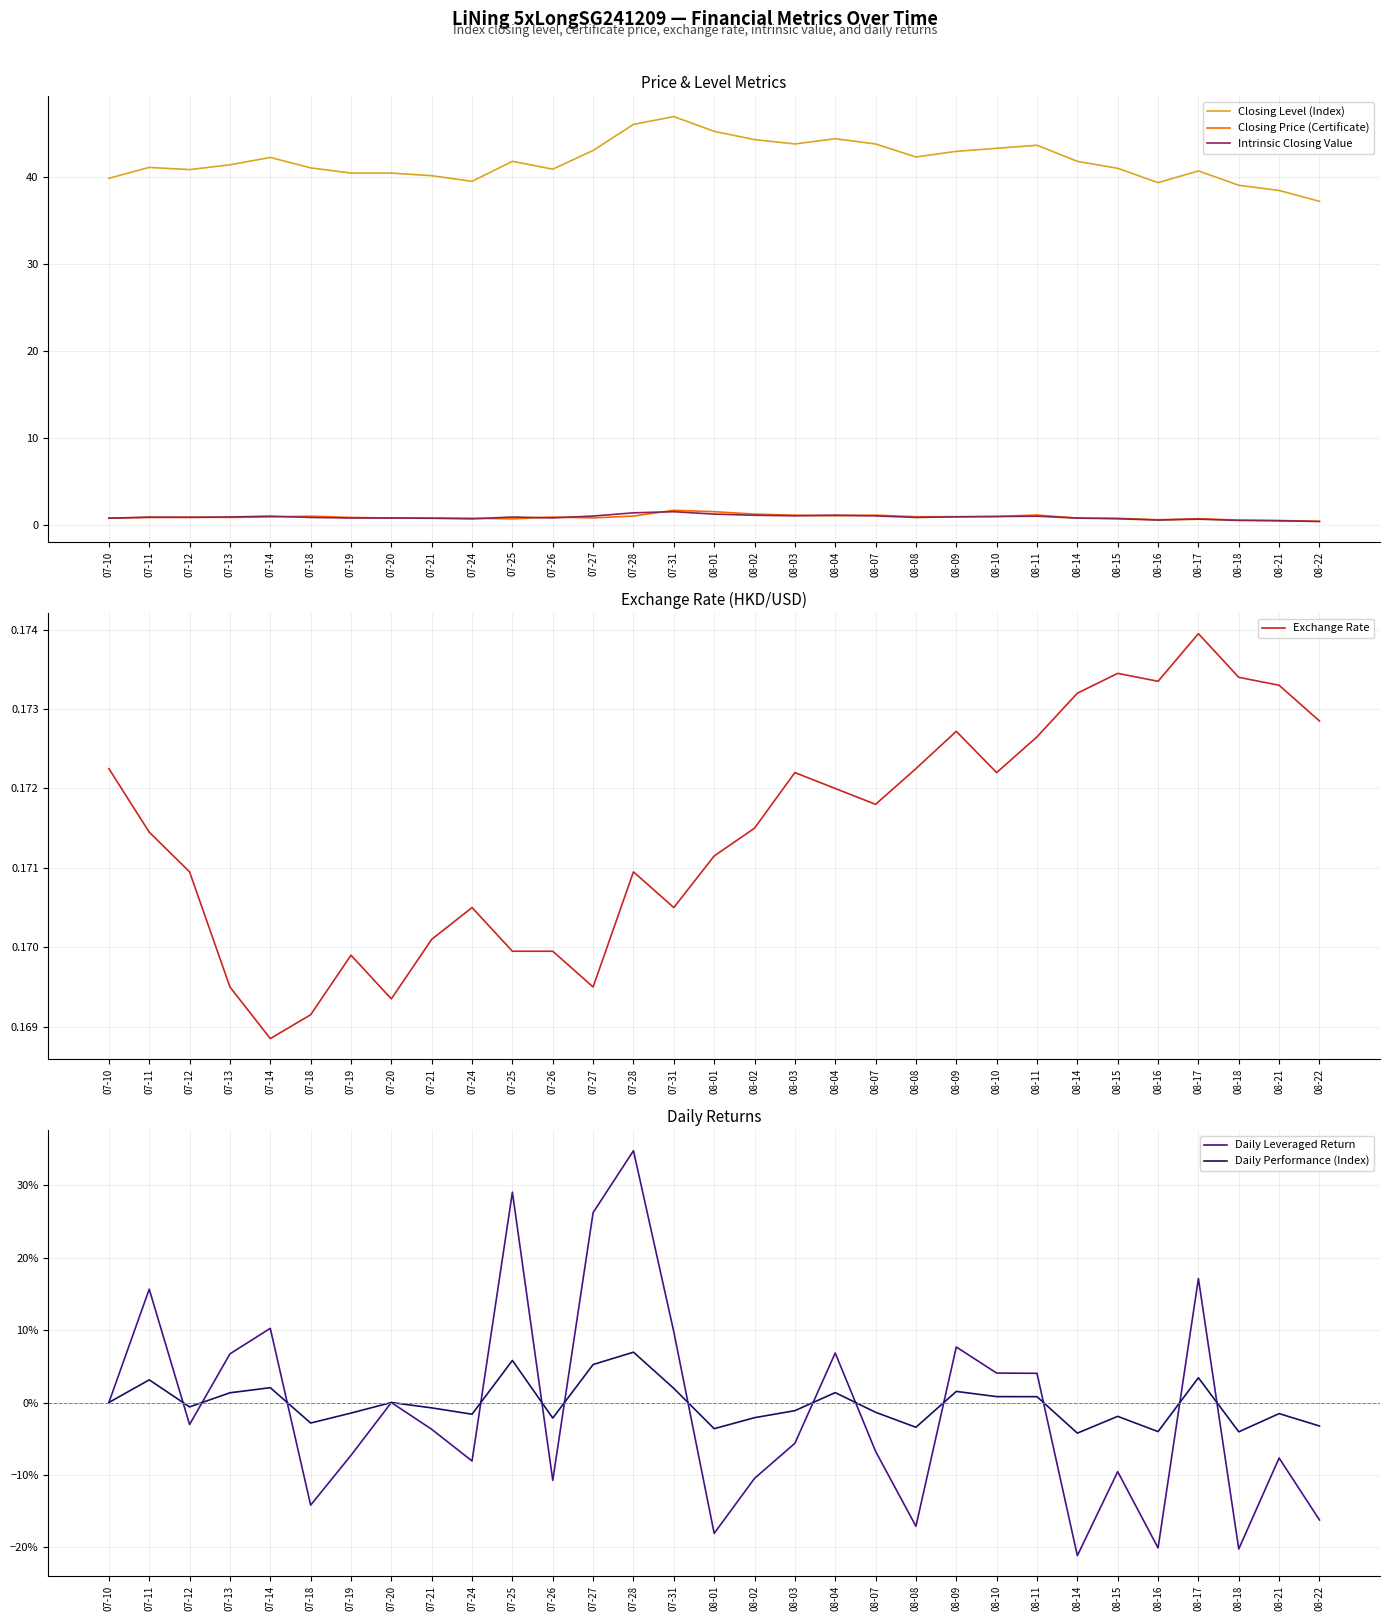

Read the Exchange Rate value at 08-16.

0.2